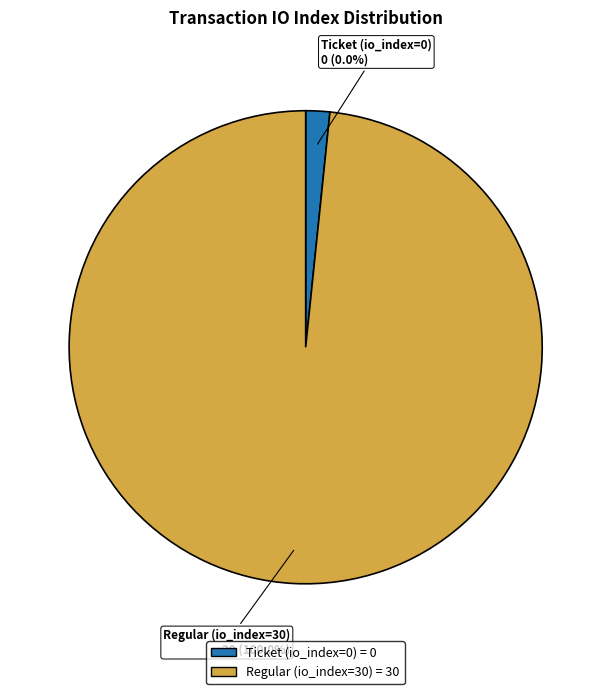

The Regular (io_index=30) slice represents 100% of the pie. True or false?

True